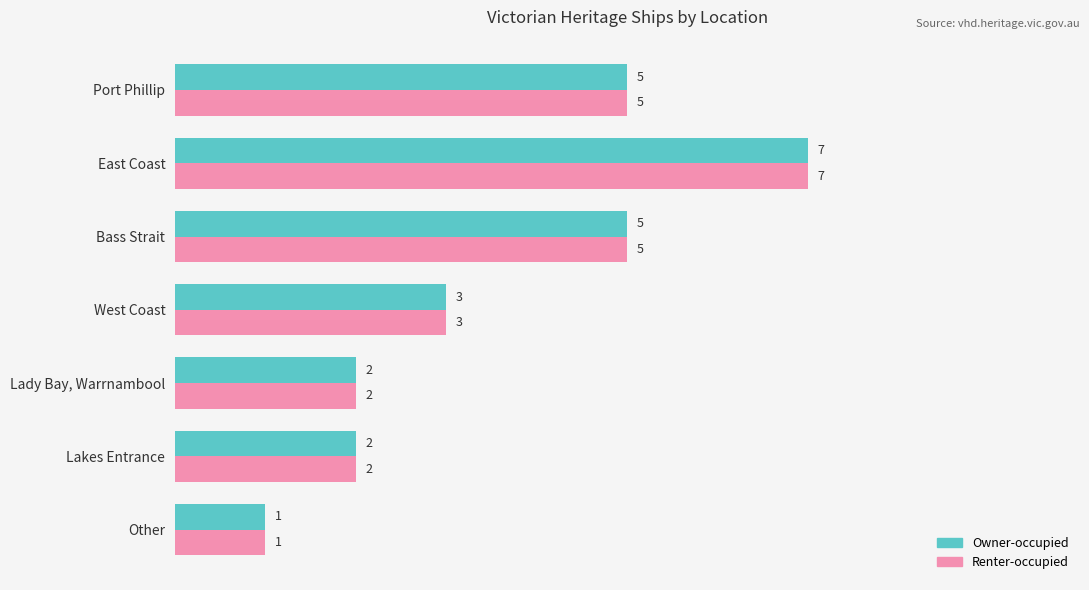

The Renter-occupied series shows 3 at Lakes Entrance. True or false?

False